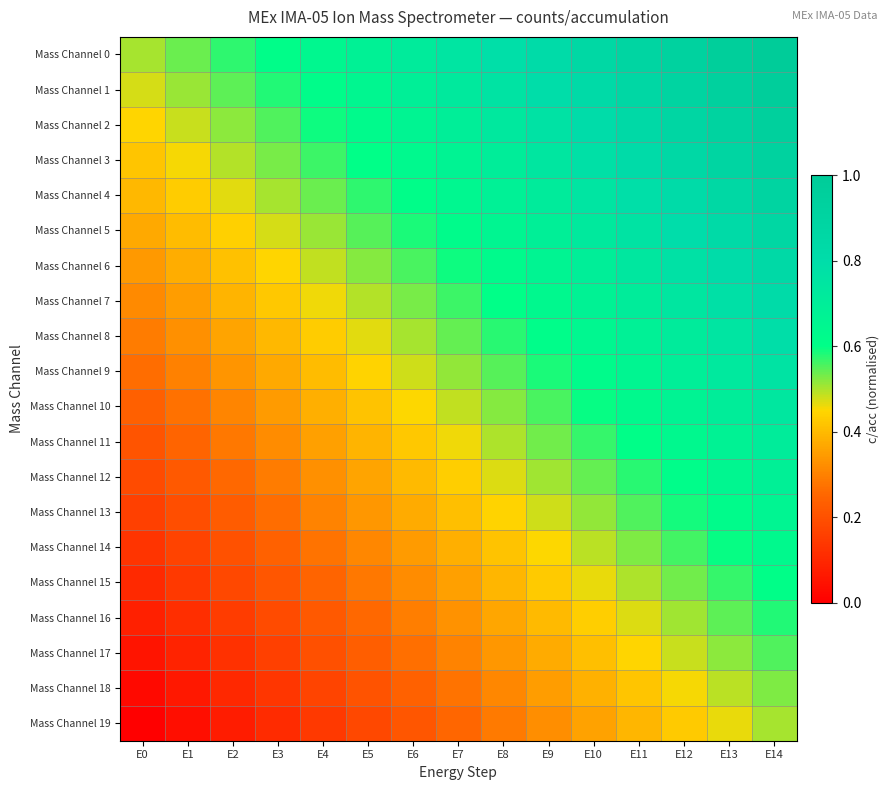

Reading left to right, transcribe all the data shown in this chart.

Mass Channel 0: E0=0.5	E1=0.5	E2=0.6	E3=0.6	E4=0.6	E5=0.7	E6=0.7	E7=0.8	E8=0.8	E9=0.8	E10=0.9	E11=0.9	E12=0.9	E13=1.0	E14=1.0
Mass Channel 1: E0=0.5	E1=0.5	E2=0.5	E3=0.6	E4=0.6	E5=0.7	E6=0.7	E7=0.7	E8=0.8	E9=0.8	E10=0.8	E11=0.9	E12=0.9	E13=0.9	E14=1.0
Mass Channel 2: E0=0.4	E1=0.5	E2=0.5	E3=0.6	E4=0.6	E5=0.6	E6=0.7	E7=0.7	E8=0.7	E9=0.8	E10=0.8	E11=0.8	E12=0.9	E13=0.9	E14=0.9
Mass Channel 3: E0=0.4	E1=0.5	E2=0.5	E3=0.5	E4=0.6	E5=0.6	E6=0.6	E7=0.7	E8=0.7	E9=0.7	E10=0.8	E11=0.8	E12=0.8	E13=0.9	E14=0.9
Mass Channel 4: E0=0.4	E1=0.4	E2=0.5	E3=0.5	E4=0.5	E5=0.6	E6=0.6	E7=0.6	E8=0.7	E9=0.7	E10=0.8	E11=0.8	E12=0.8	E13=0.9	E14=0.9
Mass Channel 5: E0=0.4	E1=0.4	E2=0.4	E3=0.5	E4=0.5	E5=0.5	E6=0.6	E7=0.6	E8=0.7	E9=0.7	E10=0.7	E11=0.8	E12=0.8	E13=0.8	E14=0.9
Mass Channel 6: E0=0.3	E1=0.4	E2=0.4	E3=0.4	E4=0.5	E5=0.5	E6=0.6	E7=0.6	E8=0.6	E9=0.7	E10=0.7	E11=0.7	E12=0.8	E13=0.8	E14=0.8
Mass Channel 7: E0=0.3	E1=0.4	E2=0.4	E3=0.4	E4=0.5	E5=0.5	E6=0.5	E7=0.6	E8=0.6	E9=0.6	E10=0.7	E11=0.7	E12=0.7	E13=0.8	E14=0.8
Mass Channel 8: E0=0.3	E1=0.3	E2=0.4	E3=0.4	E4=0.4	E5=0.5	E6=0.5	E7=0.5	E8=0.6	E9=0.6	E10=0.6	E11=0.7	E12=0.7	E13=0.8	E14=0.8
Mass Channel 9: E0=0.3	E1=0.3	E2=0.3	E3=0.4	E4=0.4	E5=0.4	E6=0.5	E7=0.5	E8=0.5	E9=0.6	E10=0.6	E11=0.7	E12=0.7	E13=0.7	E14=0.8
Mass Channel 10: E0=0.2	E1=0.3	E2=0.3	E3=0.3	E4=0.4	E5=0.4	E6=0.5	E7=0.5	E8=0.5	E9=0.6	E10=0.6	E11=0.6	E12=0.7	E13=0.7	E14=0.7
Mass Channel 11: E0=0.2	E1=0.2	E2=0.3	E3=0.3	E4=0.4	E5=0.4	E6=0.4	E7=0.5	E8=0.5	E9=0.5	E10=0.6	E11=0.6	E12=0.6	E13=0.7	E14=0.7
Mass Channel 12: E0=0.2	E1=0.2	E2=0.3	E3=0.3	E4=0.3	E5=0.4	E6=0.4	E7=0.4	E8=0.5	E9=0.5	E10=0.5	E11=0.6	E12=0.6	E13=0.6	E14=0.7
Mass Channel 13: E0=0.2	E1=0.2	E2=0.2	E3=0.3	E4=0.3	E5=0.3	E6=0.4	E7=0.4	E8=0.4	E9=0.5	E10=0.5	E11=0.6	E12=0.6	E13=0.6	E14=0.7
Mass Channel 14: E0=0.1	E1=0.2	E2=0.2	E3=0.2	E4=0.3	E5=0.3	E6=0.3	E7=0.4	E8=0.4	E9=0.5	E10=0.5	E11=0.5	E12=0.6	E13=0.6	E14=0.6
Mass Channel 15: E0=0.1	E1=0.1	E2=0.2	E3=0.2	E4=0.2	E5=0.3	E6=0.3	E7=0.4	E8=0.4	E9=0.4	E10=0.5	E11=0.5	E12=0.5	E13=0.6	E14=0.6
Mass Channel 16: E0=0.1	E1=0.1	E2=0.2	E3=0.2	E4=0.2	E5=0.3	E6=0.3	E7=0.3	E8=0.4	E9=0.4	E10=0.4	E11=0.5	E12=0.5	E13=0.5	E14=0.6
Mass Channel 17: E0=0.1	E1=0.1	E2=0.1	E3=0.2	E4=0.2	E5=0.2	E6=0.3	E7=0.3	E8=0.3	E9=0.4	E10=0.4	E11=0.4	E12=0.5	E13=0.5	E14=0.6
Mass Channel 18: E0=0.0	E1=0.1	E2=0.1	E3=0.1	E4=0.2	E5=0.2	E6=0.2	E7=0.3	E8=0.3	E9=0.3	E10=0.4	E11=0.4	E12=0.5	E13=0.5	E14=0.5
Mass Channel 19: E0=0.0	E1=0.0	E2=0.1	E3=0.1	E4=0.1	E5=0.2	E6=0.2	E7=0.2	E8=0.3	E9=0.3	E10=0.4	E11=0.4	E12=0.4	E13=0.5	E14=0.5